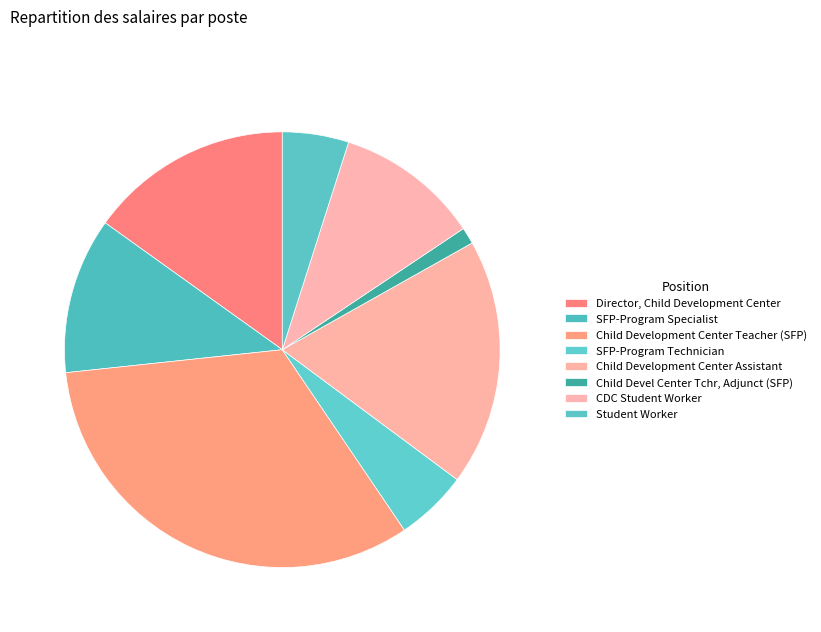

What percentage is the CDC Student Worker slice, to the nearest percent?

11%